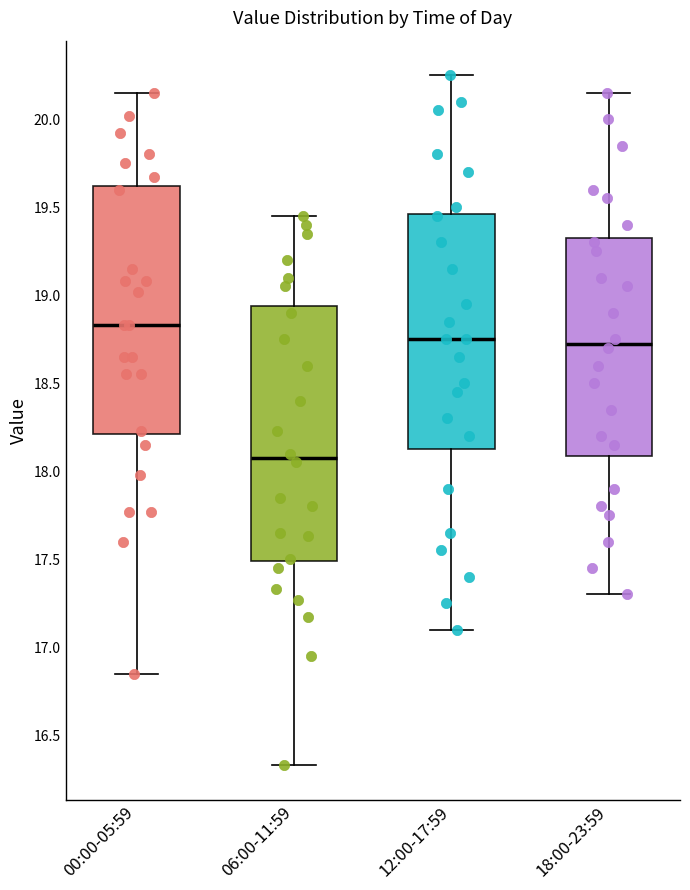

Reading left to right, transcribe this box plot: for each box, give where its median line is, the range the box spans, and where its two whiskers end, as read against the y-axis. The values are not printed on the chart, so give them approximately, as read against the axis.

00:00-05:59: median 18.85, box 18.20 to 19.60, whiskers 16.85 to 20.15
06:00-11:59: median 18.10, box 17.50 to 18.95, whiskers 16.35 to 19.45
12:00-17:59: median 18.75, box 18.15 to 19.45, whiskers 17.10 to 20.25
18:00-23:59: median 18.75, box 18.10 to 19.35, whiskers 17.30 to 20.15